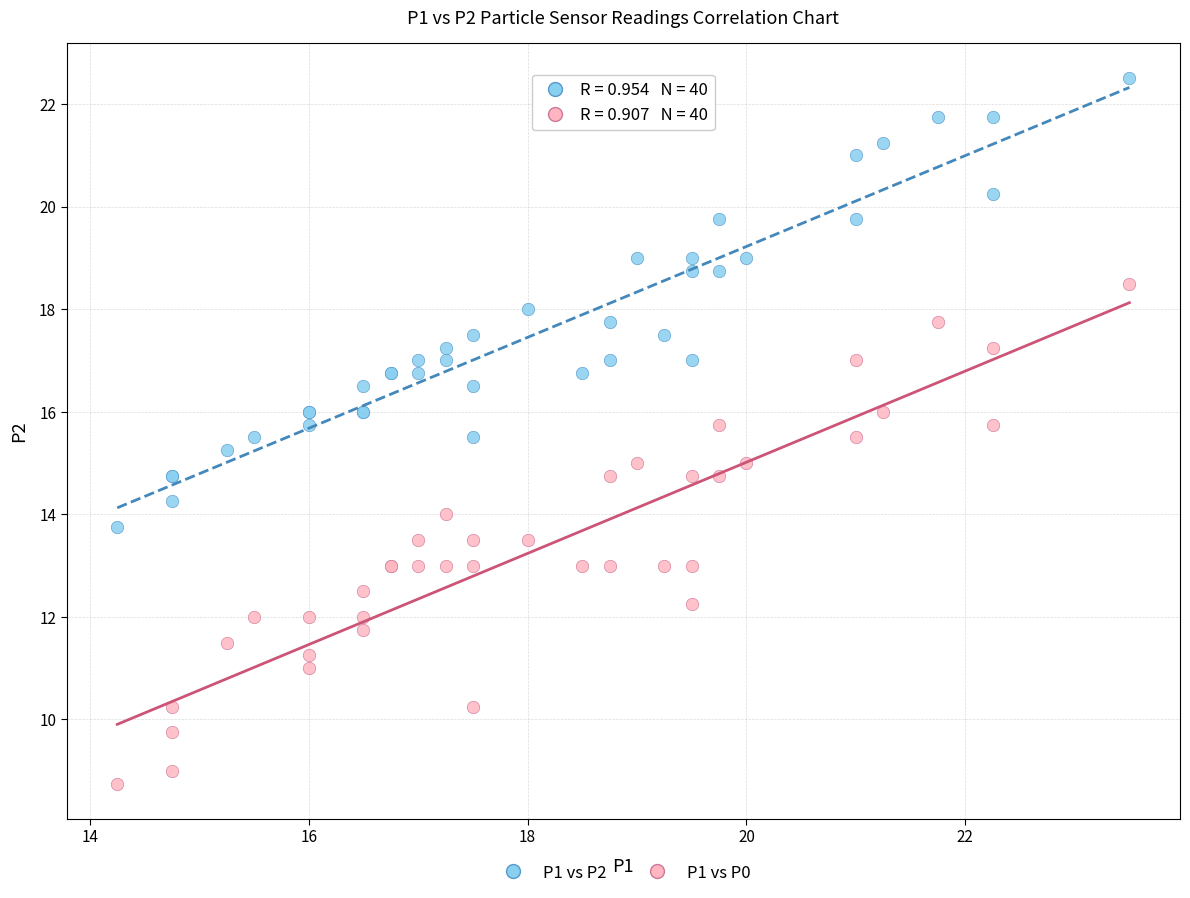

What are all the series names shown in the legend?

P1 vs P2, P1 vs P0